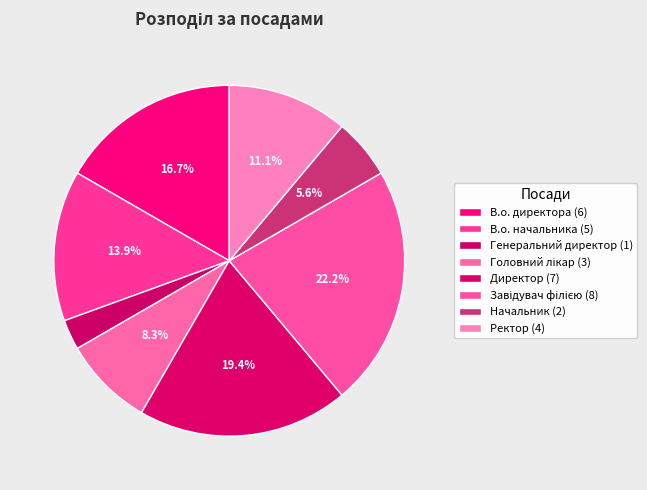

To the nearest percent, what portion does В.о. директора represent?

17%